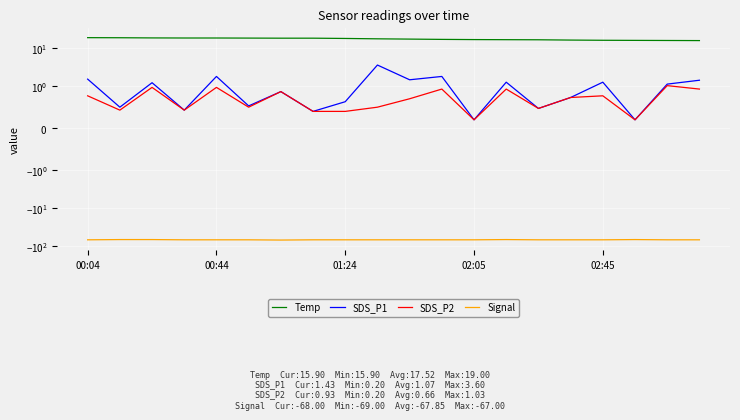

Is it true that Temp equals 25.7 at 15?

False